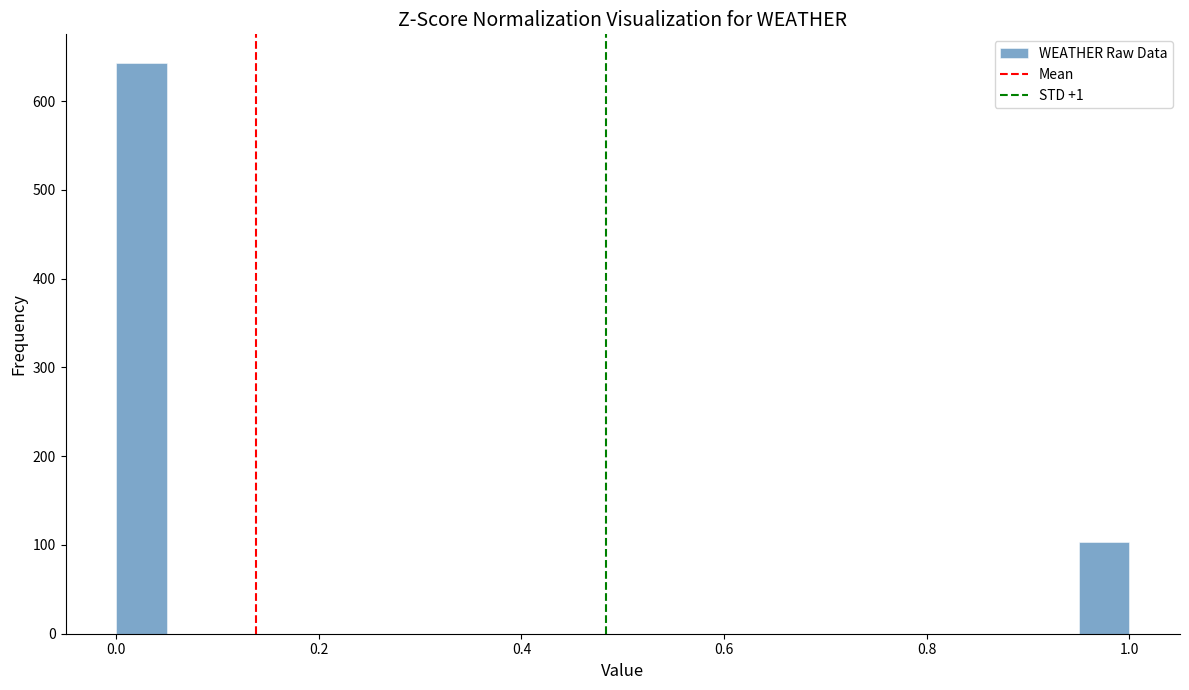

Around what value on the x-axis is the tallest bar? Give the approximate position of its centre, as read against the axis.

0.02